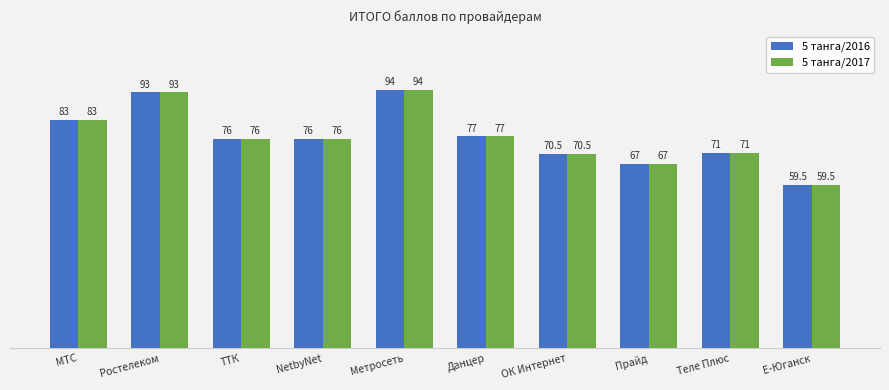

What is the minimum value for 5 тангa/2017?

59.5